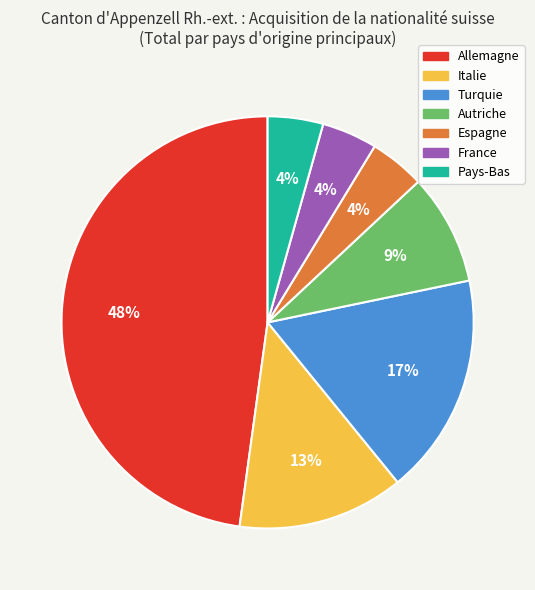

Between Pays-Bas and Italie, which is larger?

Italie